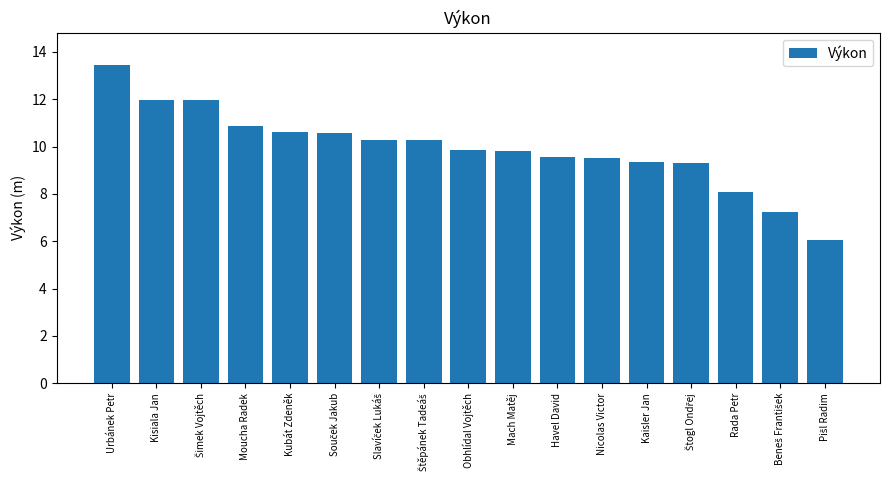

What is the ratio of the value at Kaisler Jan to the value at Rada Petr?

1.2